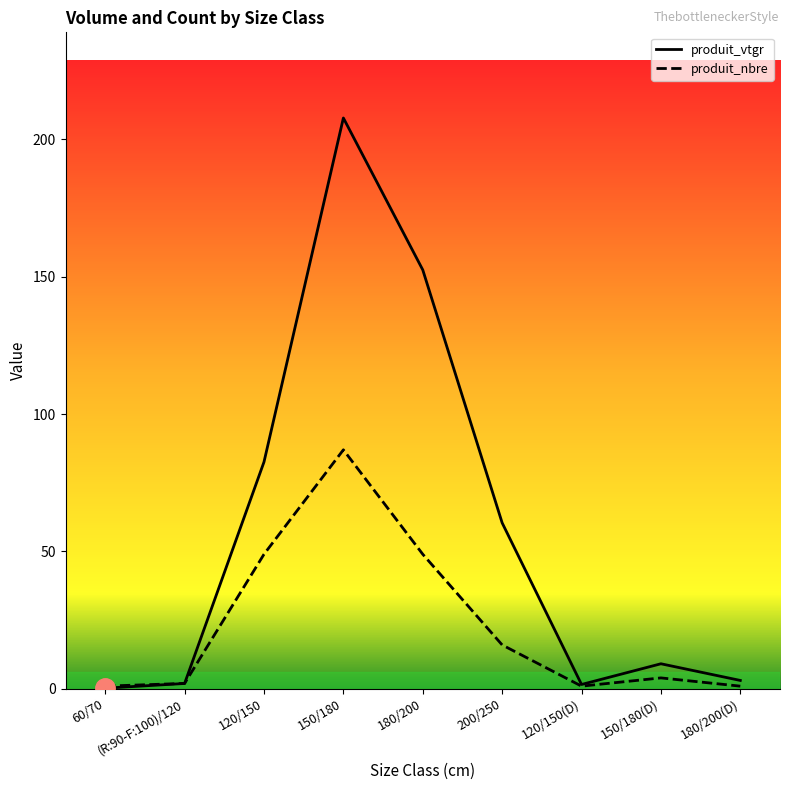

Which category has the highest value in the produit_vtgr series?

150/180